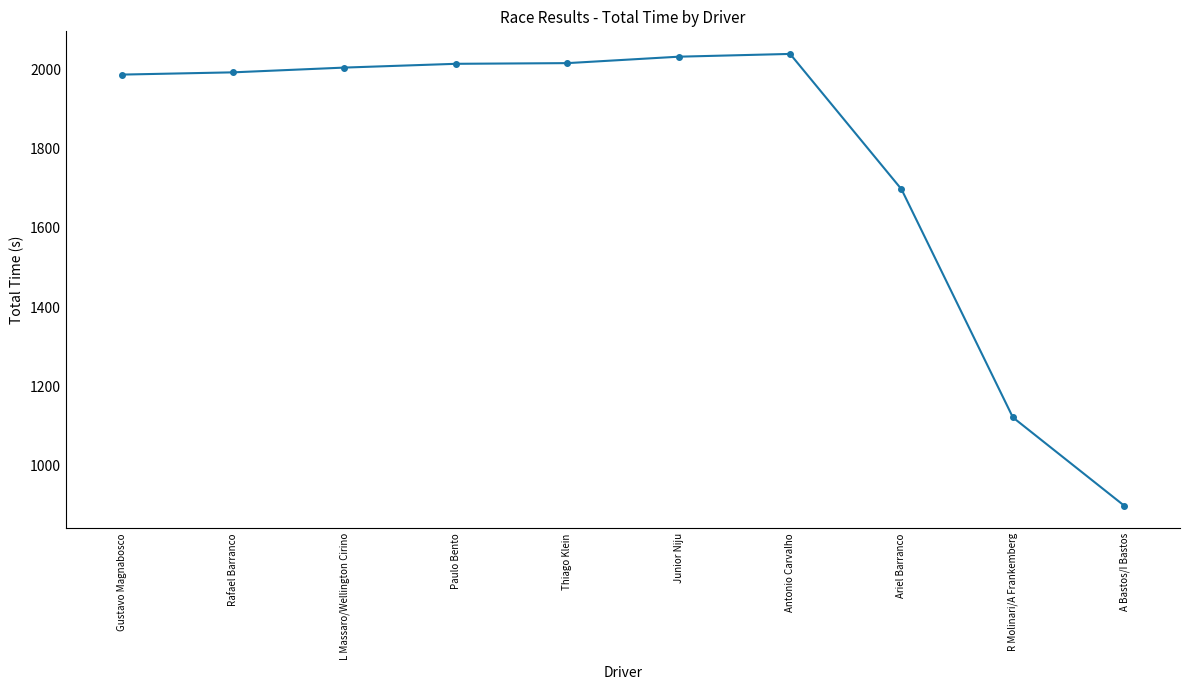

What is the label of the 8th point from the right?

L Massaro/Wellington Cirino